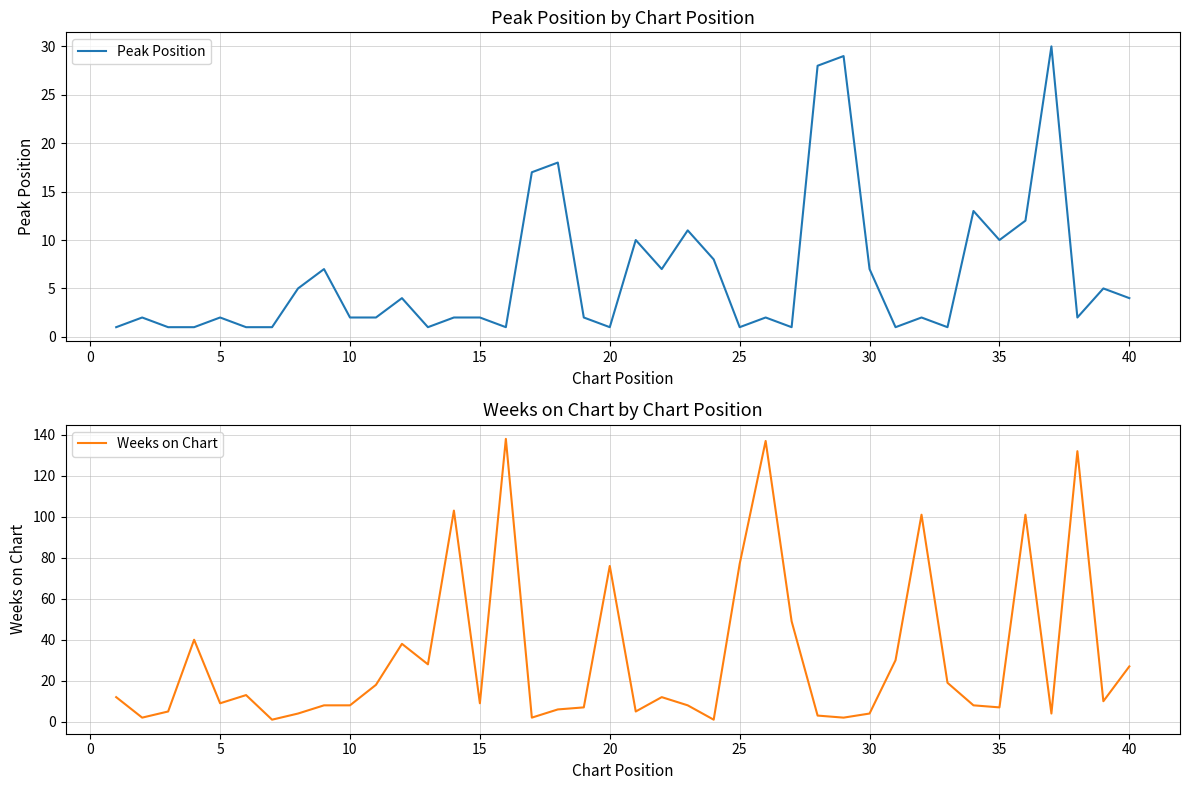

Reading left to right, list all the values displayed in this chart.

Peak Position: 1	2	1	1	2	1	1	5	7	2	2	4	1	2	2	1	17	18	2	1	10	7	11	8	1	2	1	28	29	7	1	2	1	13	10	12	30	2	5	4
Weeks on Chart: 12	2	5	40	9	13	1	4	8	8	18	38	28	103	9	138	2	6	7	76	5	12	8	1	77	137	49	3	2	4	30	101	19	8	7	101	4	132	10	27